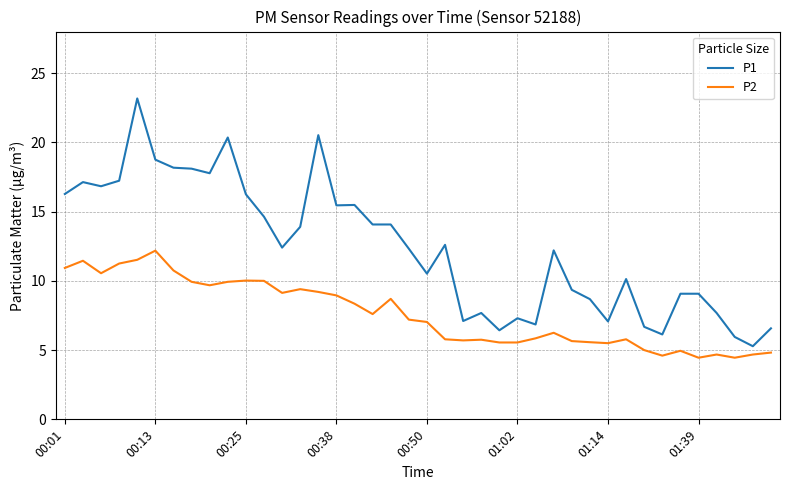

What is the greatest value displayed?

23.2